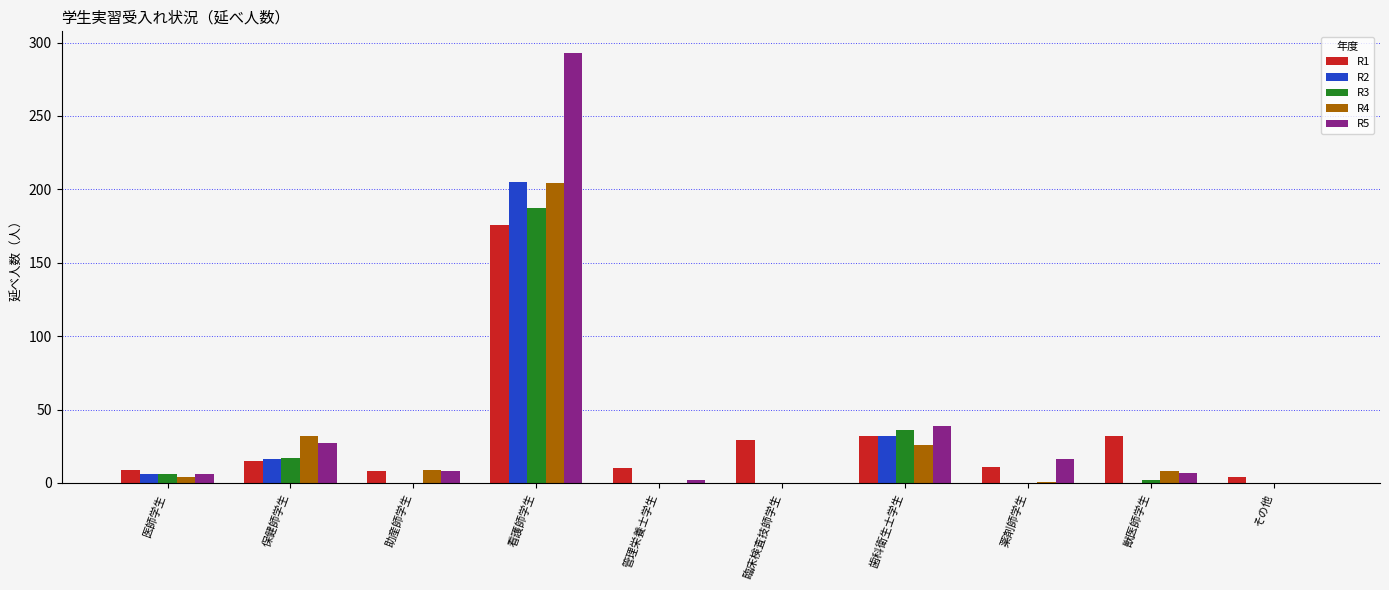

At which category is the sum across all series the highest?

看護師学生